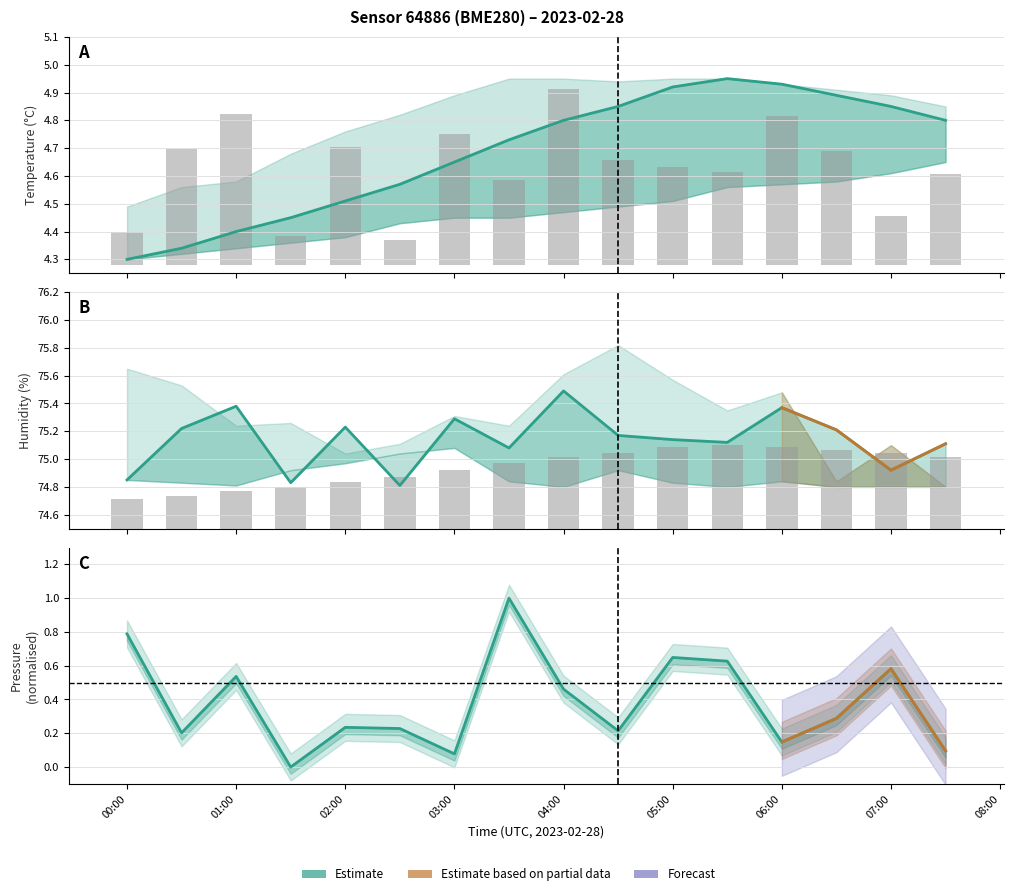

At which category is the sum across all series the highest?

07:00